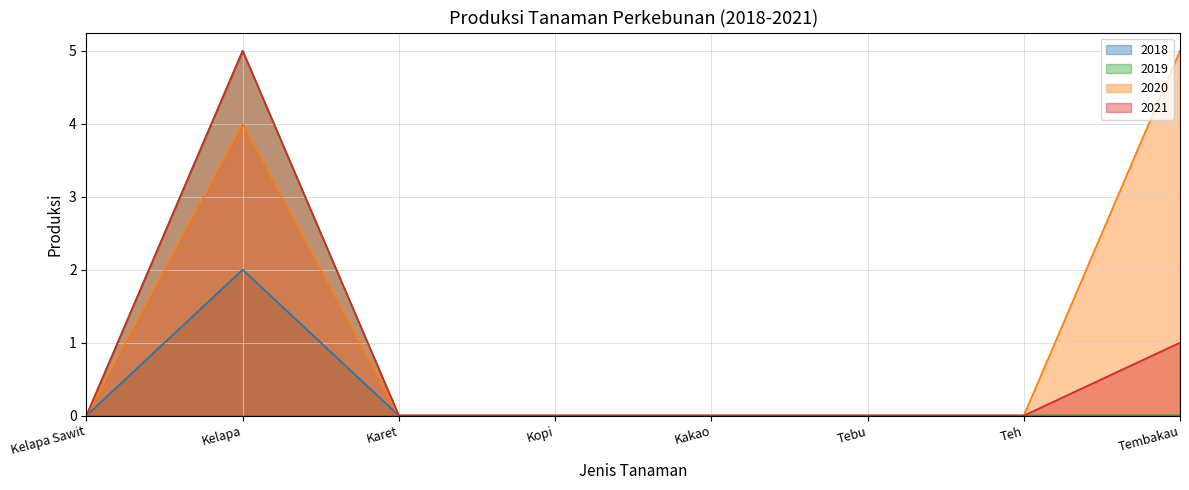

Rank the categories by 2019 value from highest to lowest.

Kelapa, Kelapa Sawit, Karet, Kopi, Kakao, Tebu, Teh, Tembakau